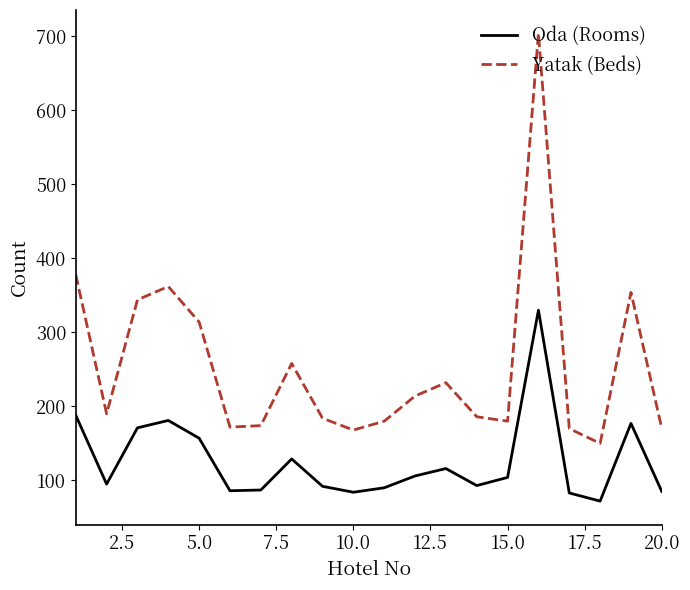

What is the minimum value shown in the chart?

72